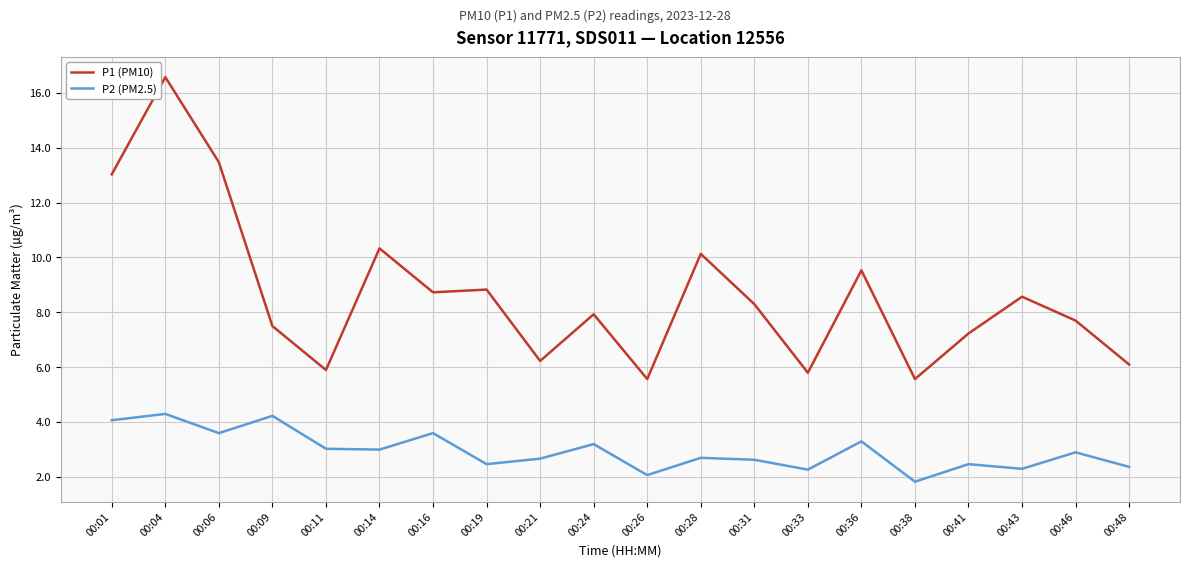

Rank the series by their average value, from highest to lowest.

P1 (PM10), P2 (PM2.5)